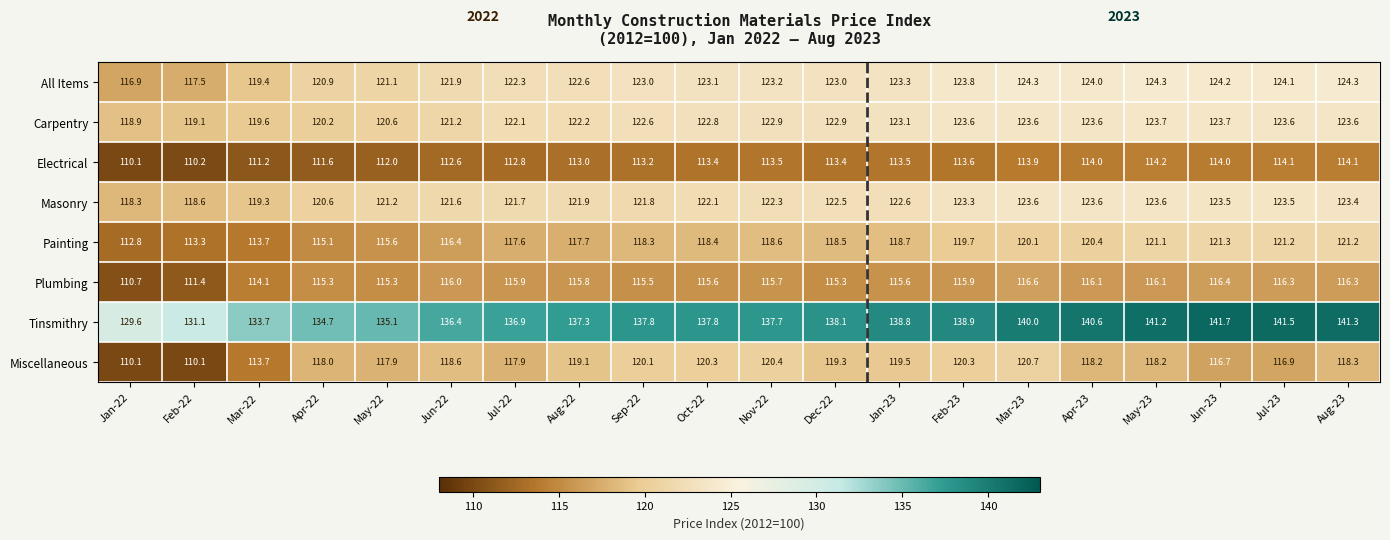

At which label is Carpentry closest to 121?

Jun-22